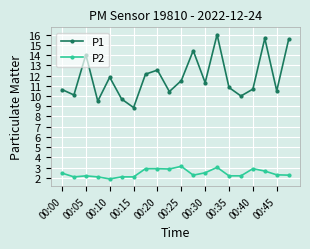

True or false: P1 and P2 intersect in this chart.

False